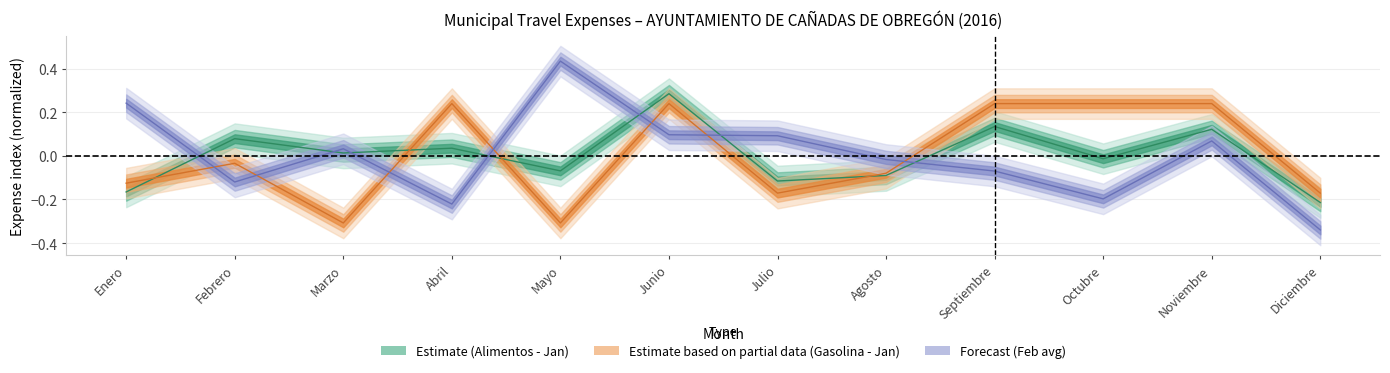

What is the label of the 3rd point from the right?

Octubre